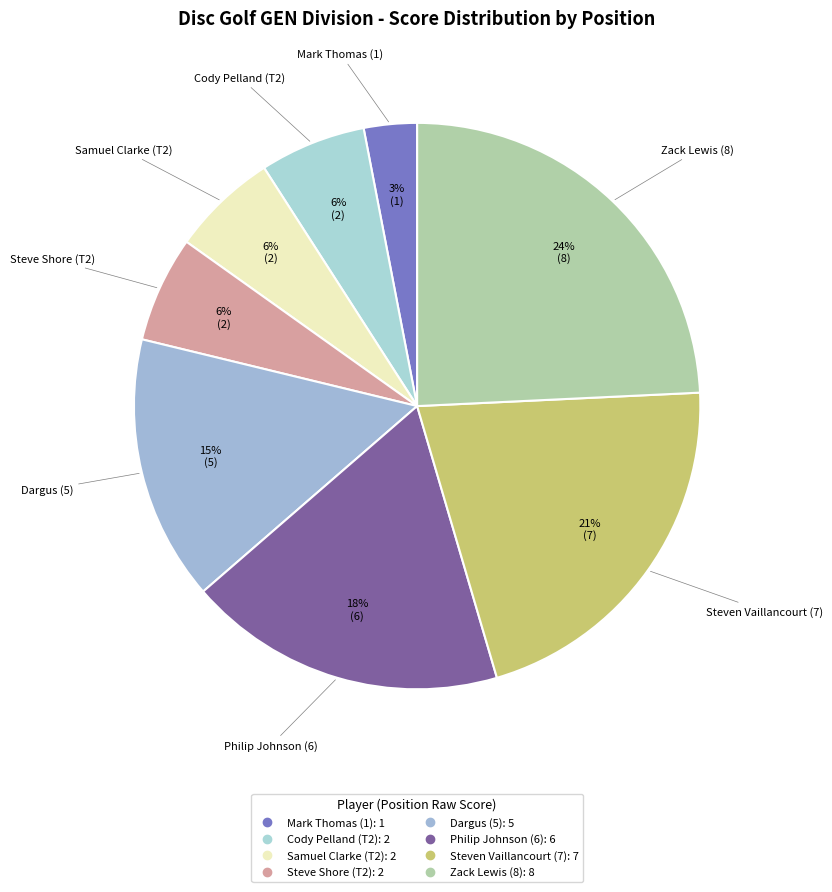

To the nearest percent, what portion does Mark Thomas (1) represent?

3%